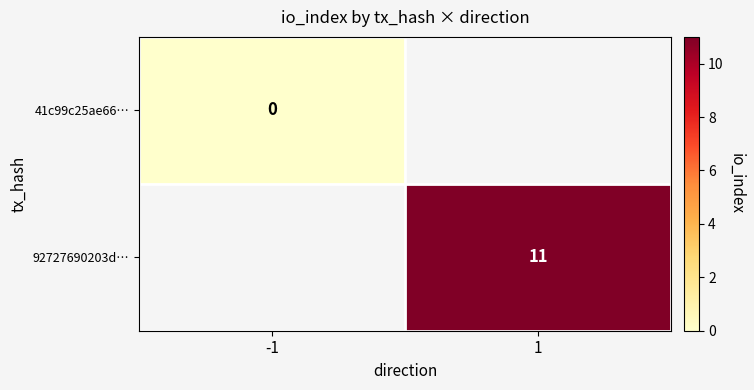

Is the value of 92727690203d… at 1 greater than the value of 41c99c25ae66… at -1?

Yes